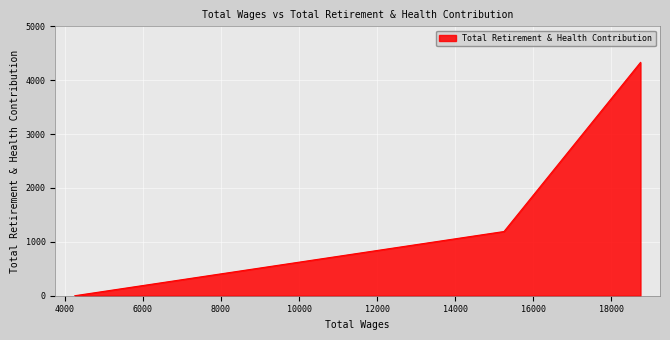

What is the sum of all values?

5522